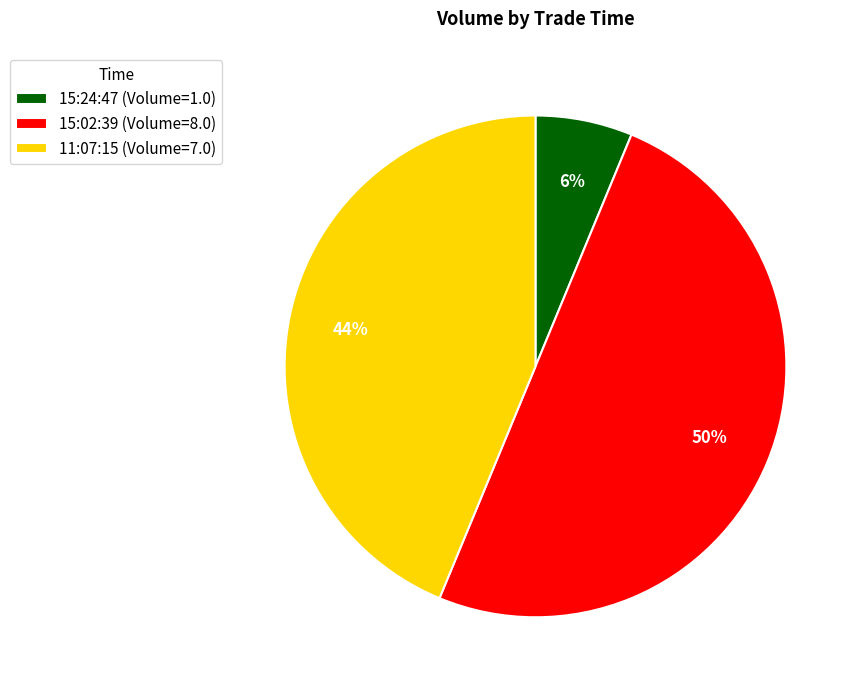

To the nearest percent, what is the difference between the largest and smallest slice percentages?

44%